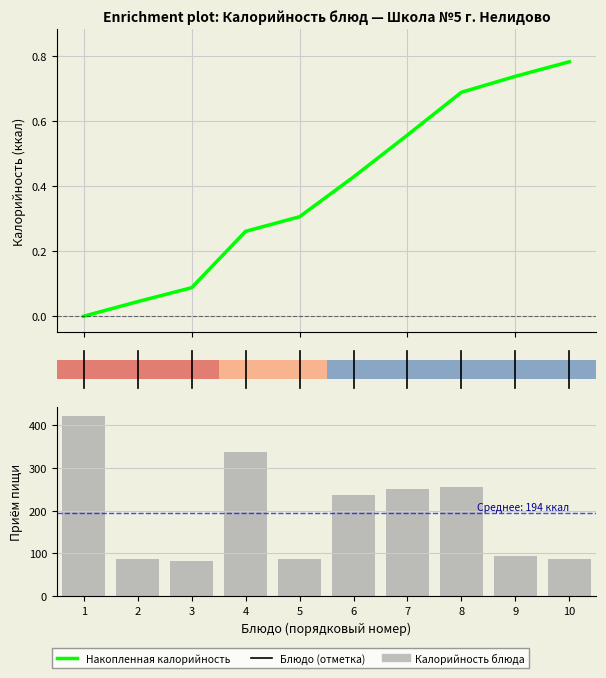

Rank the series at 0 from highest to lowest value.

Калорийность блюда, Калорийность (накопленная)